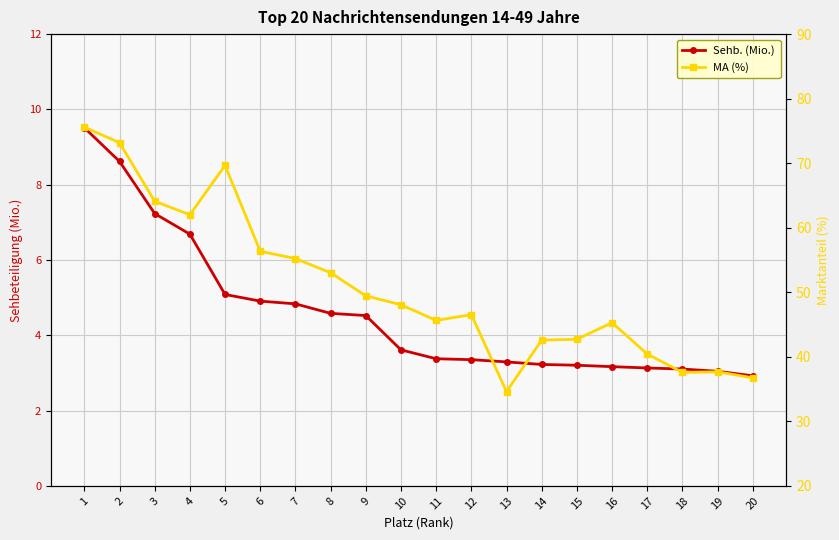

True or false: MA (%) has a value of 14.3 at 7.

False